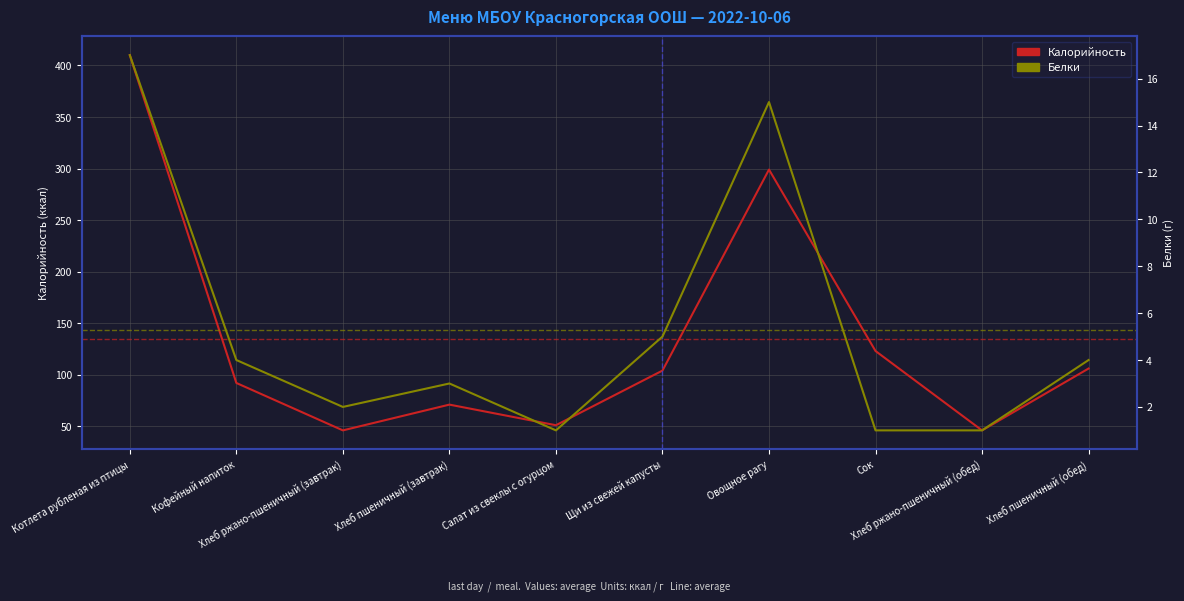

Rank the series by their maximum value, from lowest to highest.

Белки, Калорийность